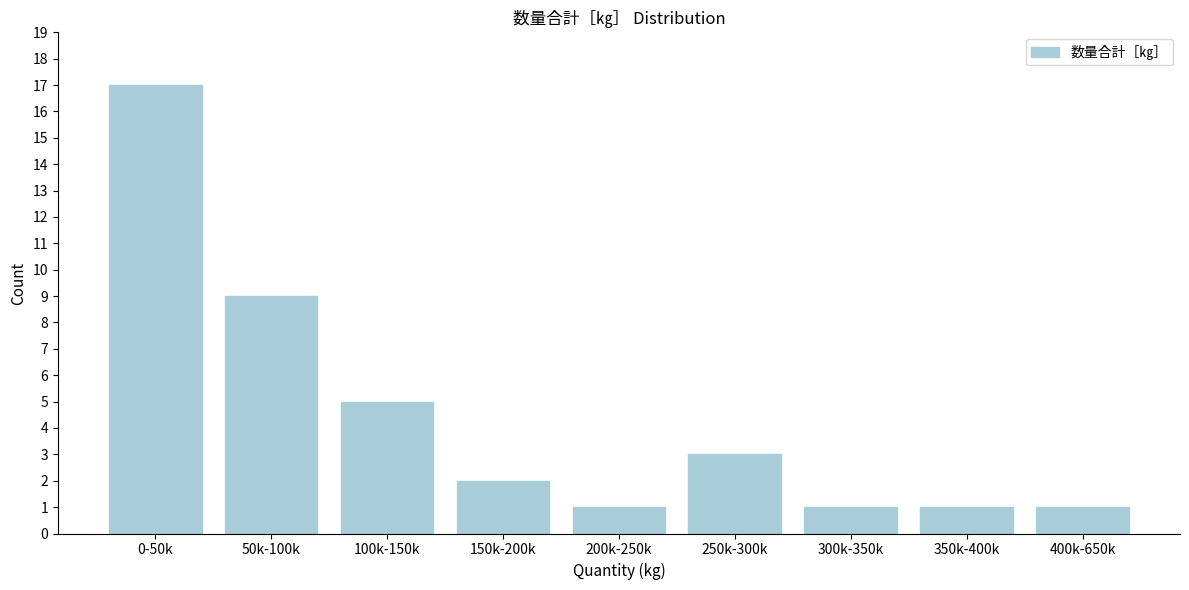

Reading left to right, list all the values displayed in this chart.

17	9	5	2	1	3	1	1	1